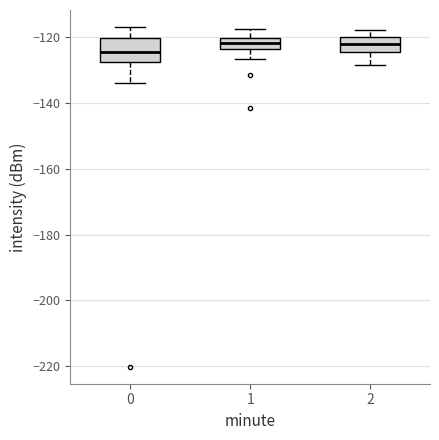

Reading left to right, transcribe this box plot: for each box, give where its median line is, the range the box spans, and where its two whiskers end, as read against the y-axis. The values are not printed on the chart, so give them approximately, as read against the axis.

0: median -124, box -128 to -120, whiskers -134 to -116
1: median -122, box -124 to -120, whiskers -126 to -118
2: median -122, box -124 to -120, whiskers -128 to -118